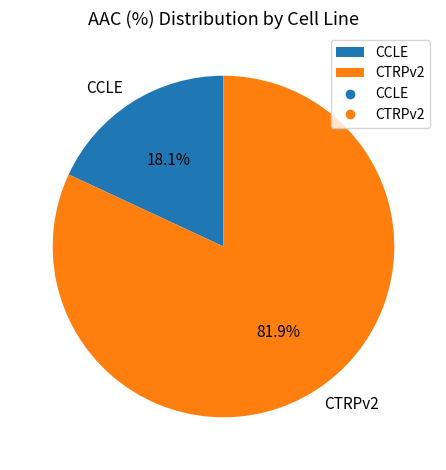

Does any single category account for the majority?

Yes